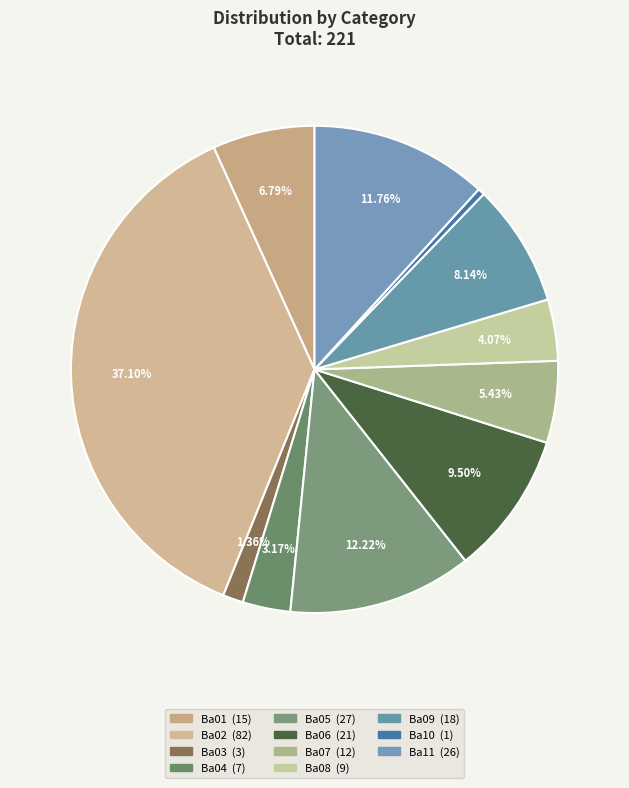

Count the number of slices in the pie.

11